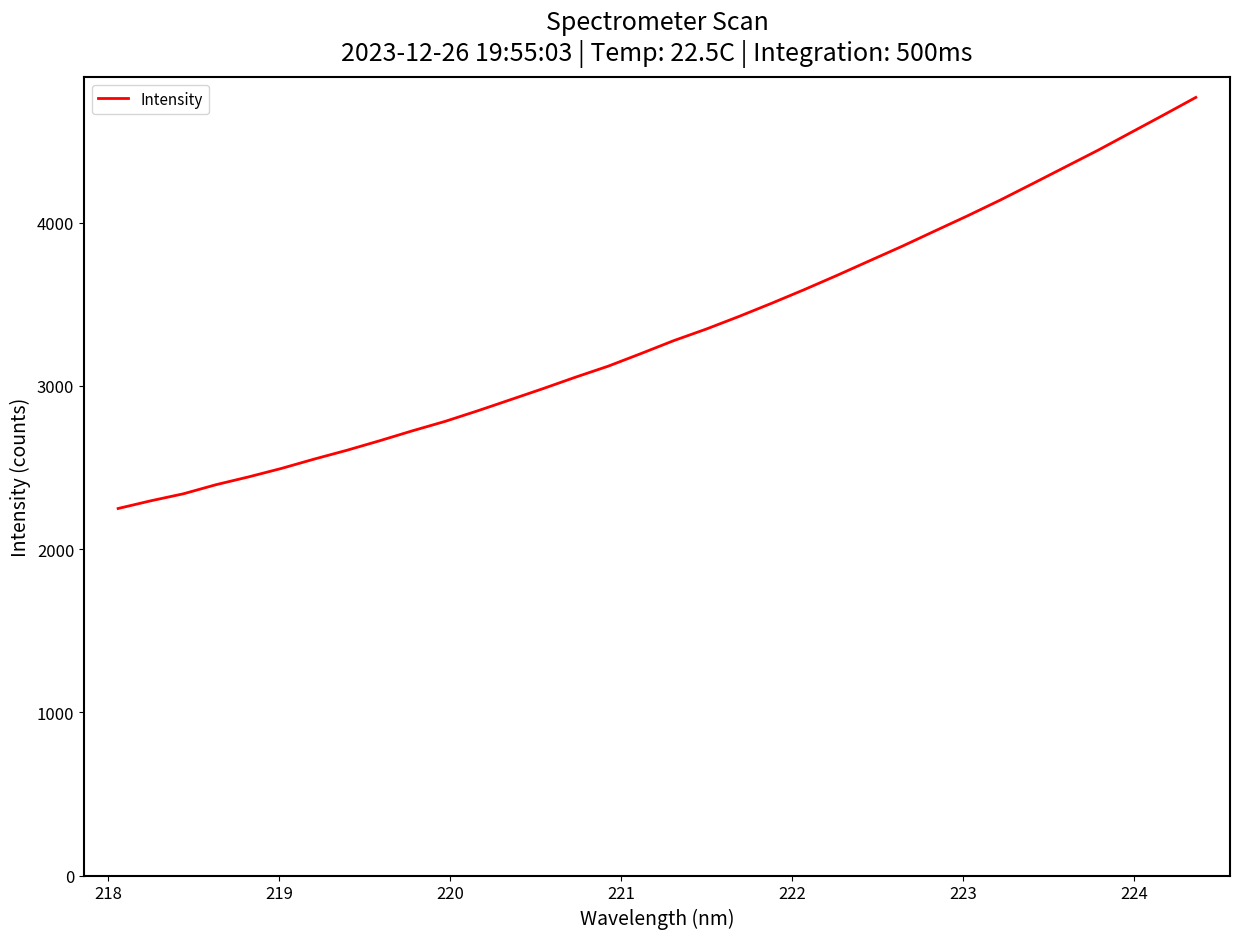

True or false: there are more than 1 points higher than both neighbors.

False